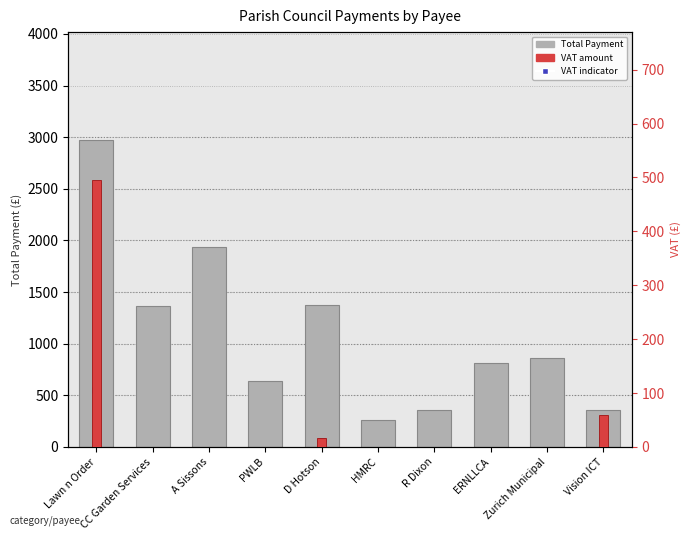

Does the chart contain any negative values?

No